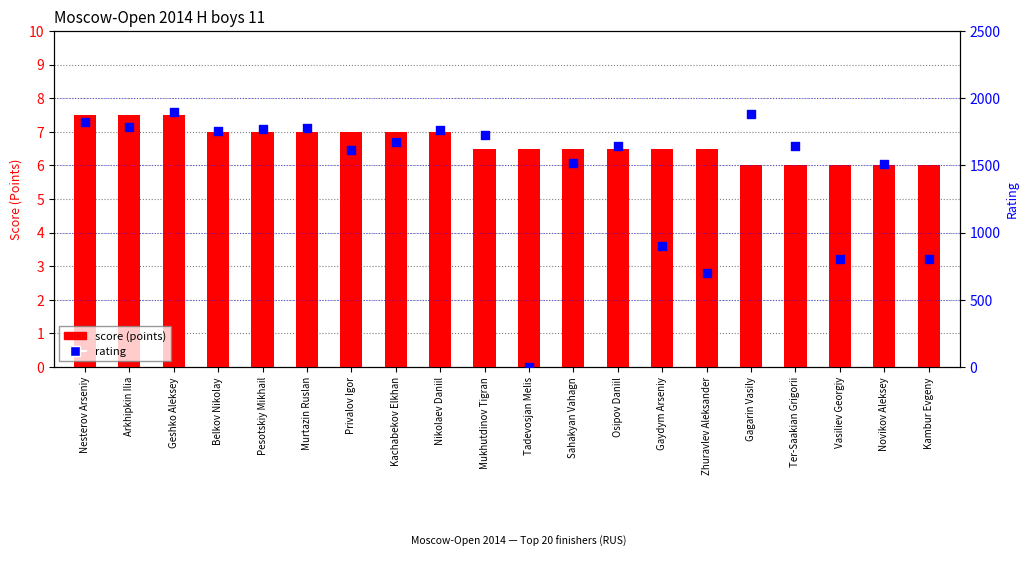

What is the total value across all series at Ter-Saakian Grigorii?

1653.0